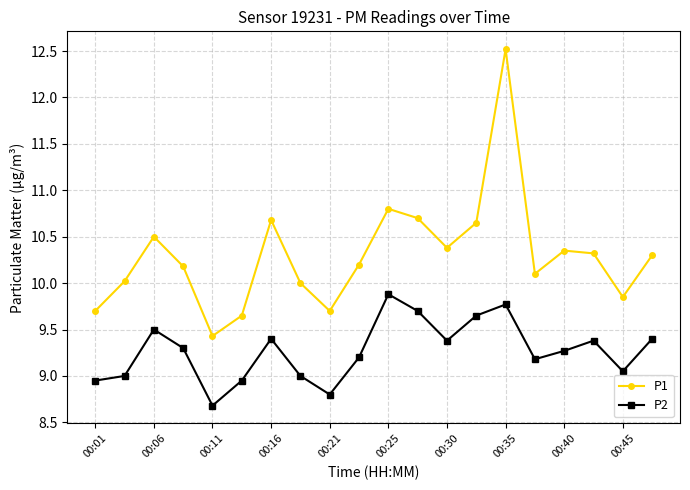

Which series has the largest total across all categories?

P1